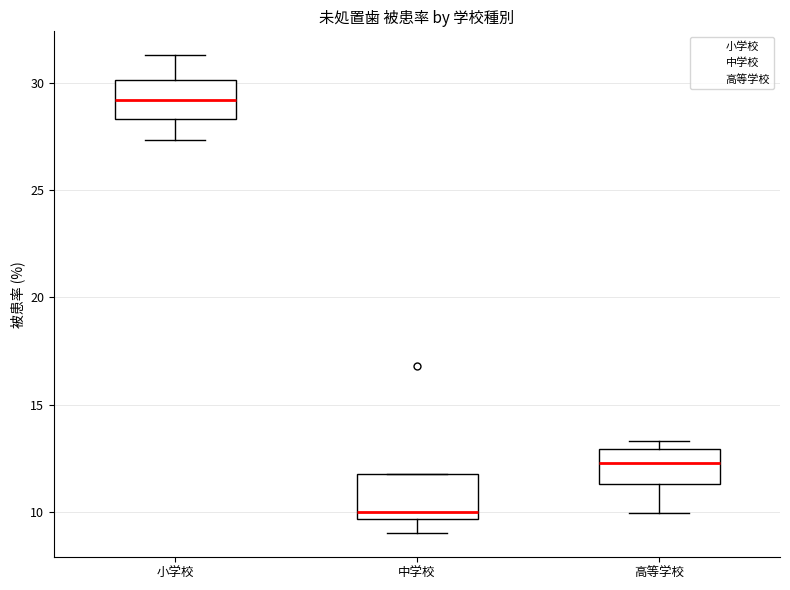

Where does the median line of the box for 中学校 sit on the y-axis? The values are not printed on the chart, so give them approximately, as read against the axis.

10.0